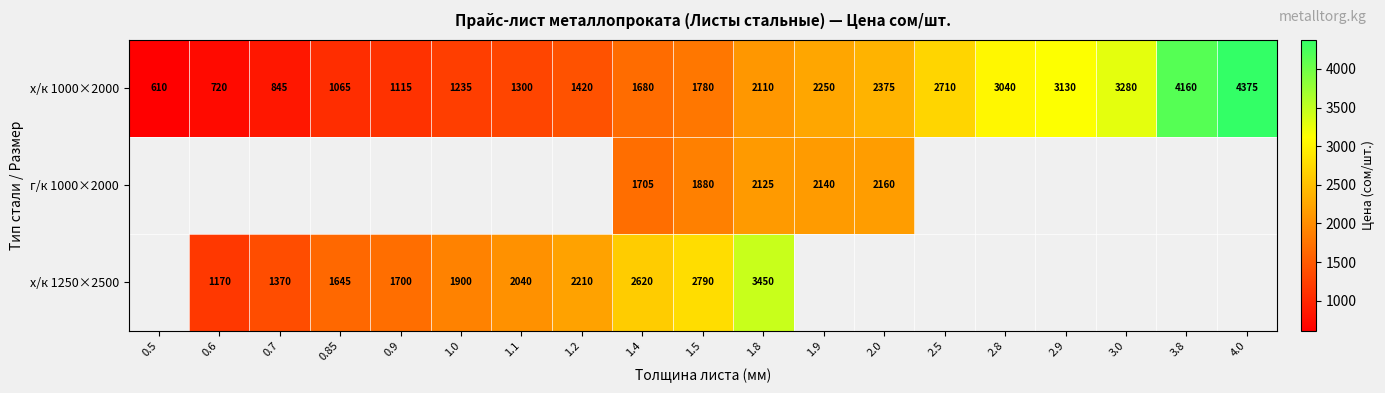

Rank the categories by х/к 1000×2000 value from lowest to highest.

0.5, 0.6, 0.7, 0.85, 0.9, 1.0, 1.1, 1.2, 1.4, 1.5, 1.8, 1.9, 2.0, 2.5, 2.8, 2.9, 3.0, 3.8, 4.0